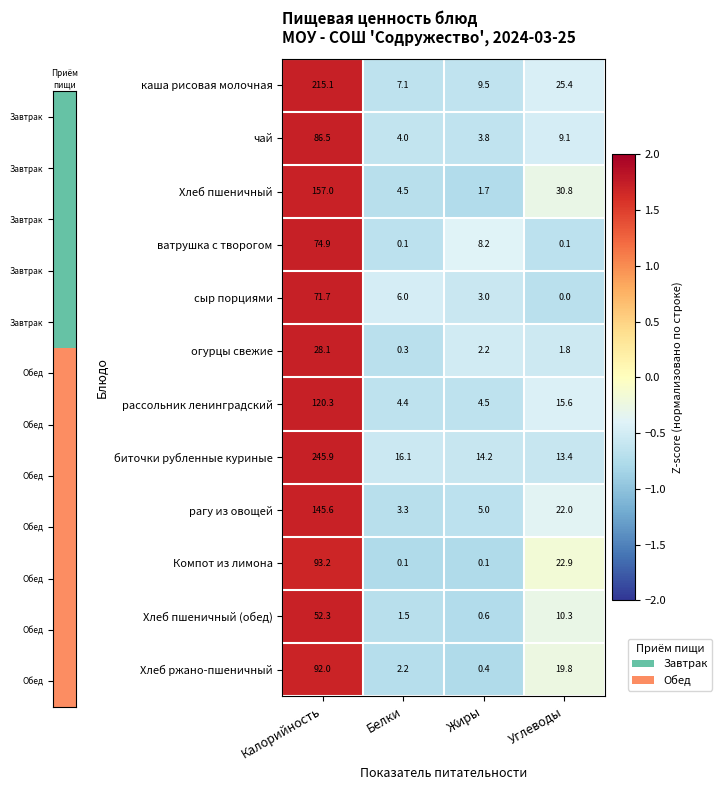

What is the average value of the биточки рубленные куриные series?

72.4